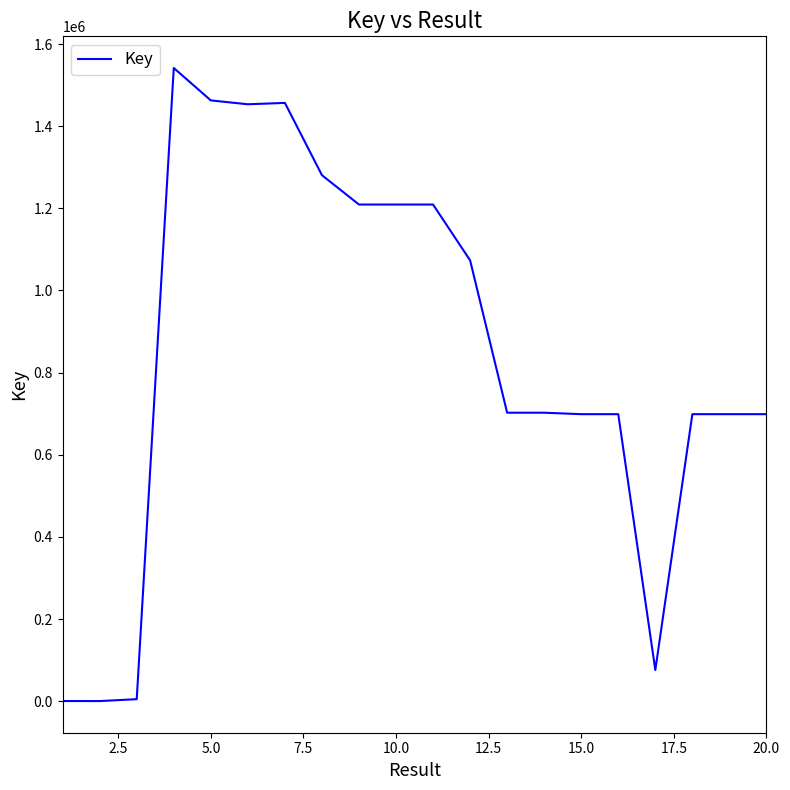

What is the difference between the maximum and minimum values?

1541483